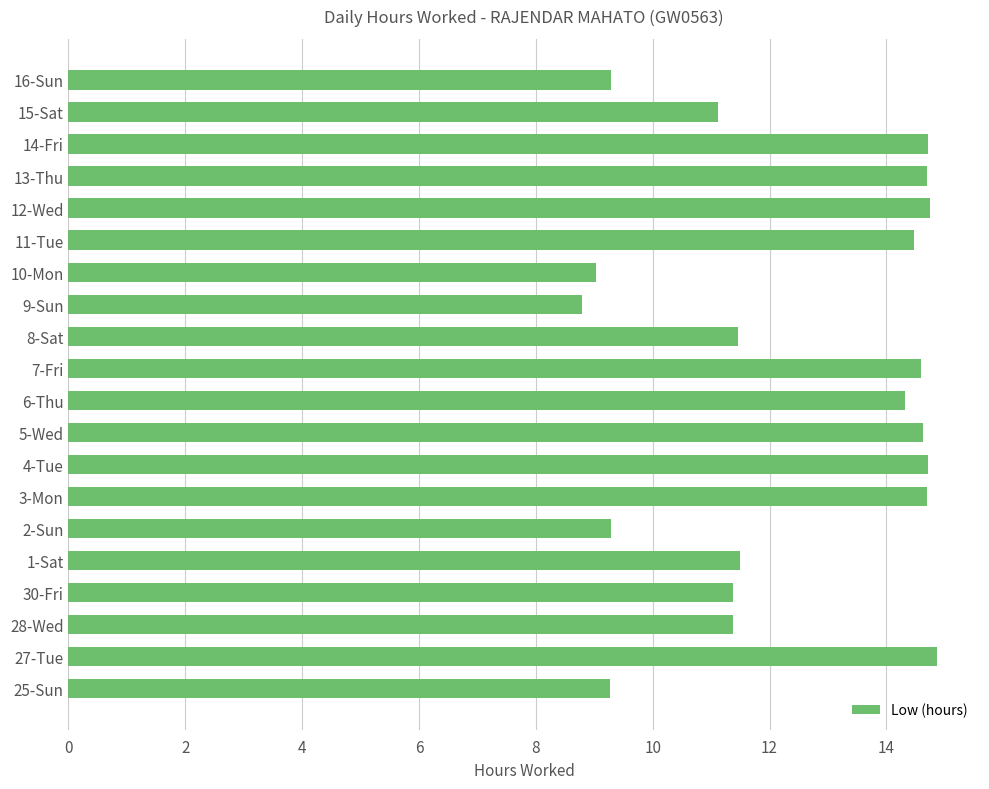

What is the sum of all values?

248.9